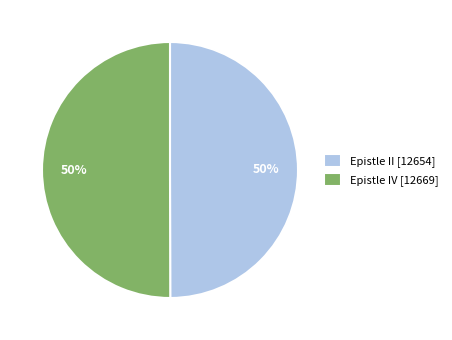

To the nearest percent, what is the combined percentage of Epistle IV and Epistle II?

100%